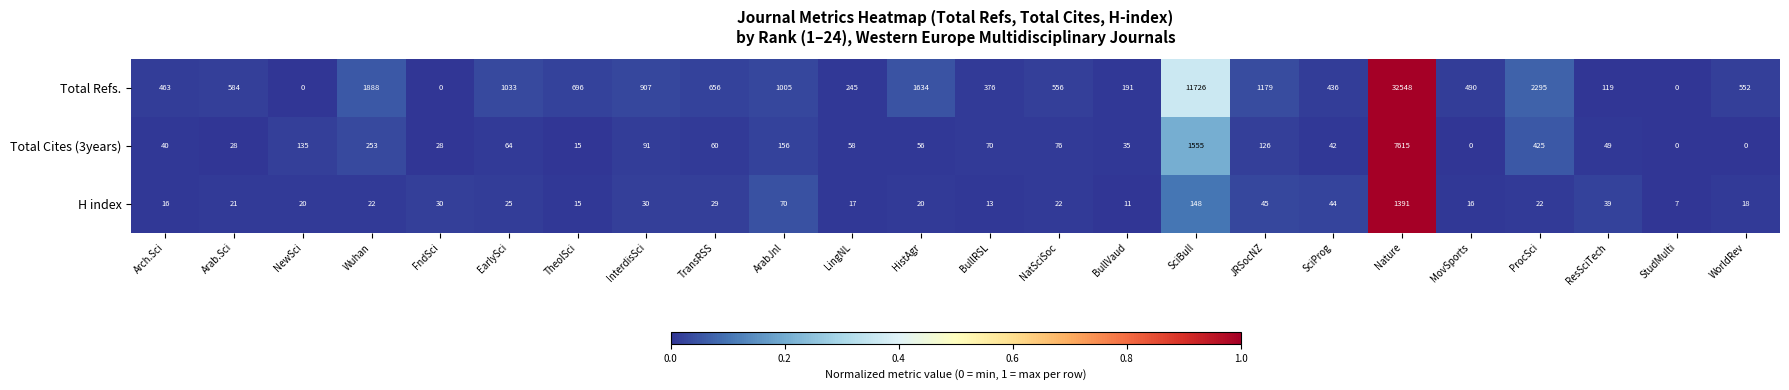

What is the sum of the H index values at MovSports and NatSciSoc?

38